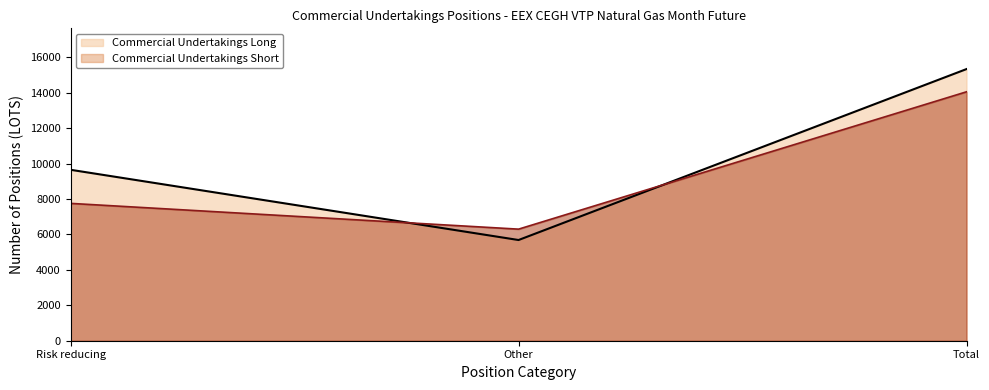

Reading right to left, list all the values displayed in this chart.

Commercial Undertakings Long: Total=15340	Other=5687	Risk reducing=9653
Commercial Undertakings Short: Total=14057	Other=6301	Risk reducing=7756